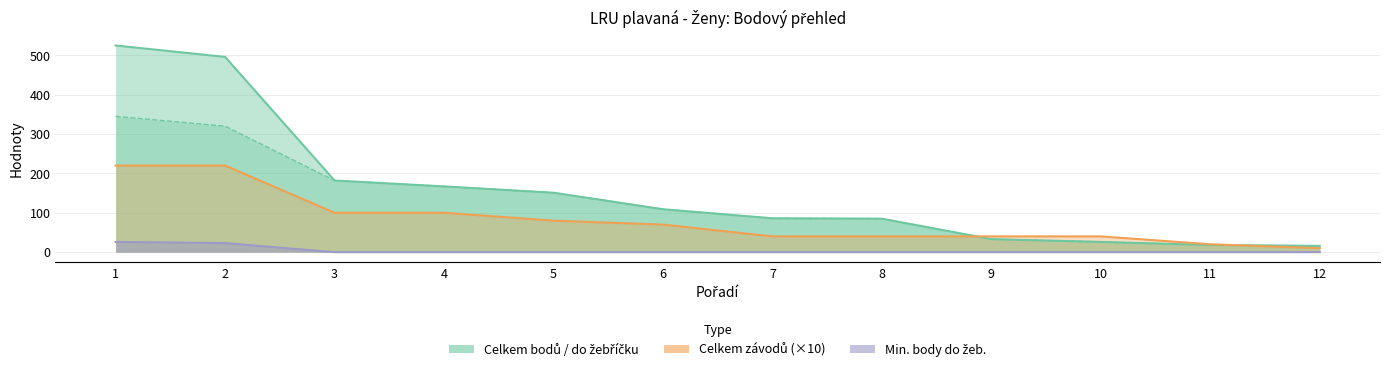

Which series has the widest spread of values?

Celkem bodů